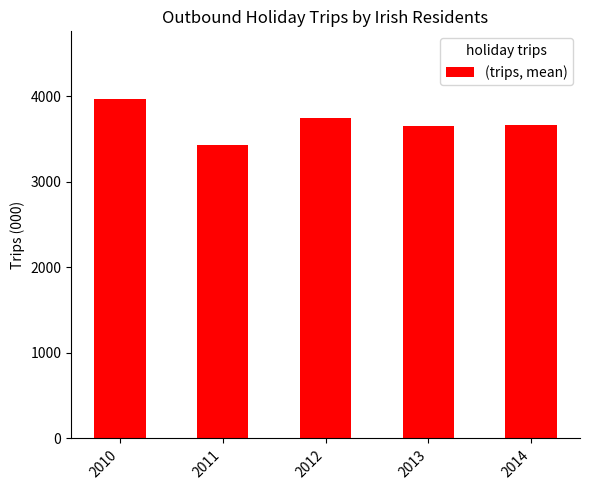

What is the difference between the second highest and second lowest values?

86.8